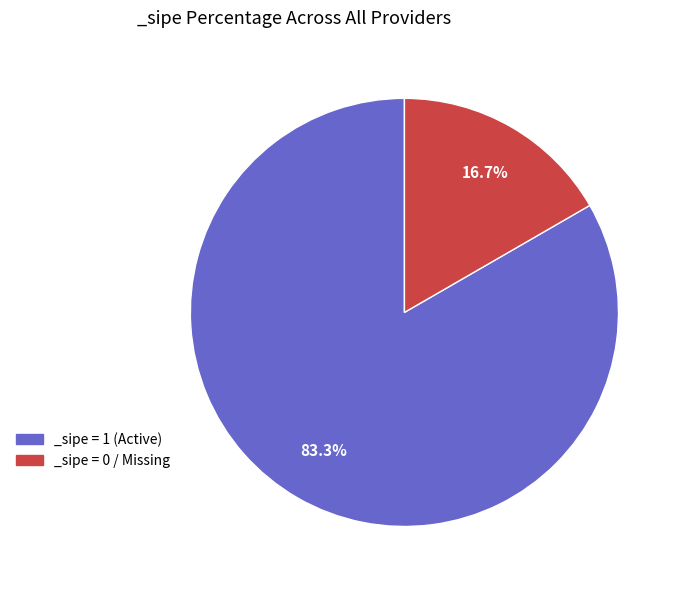

Which slice is the largest?

_sipe = 1 (Active)